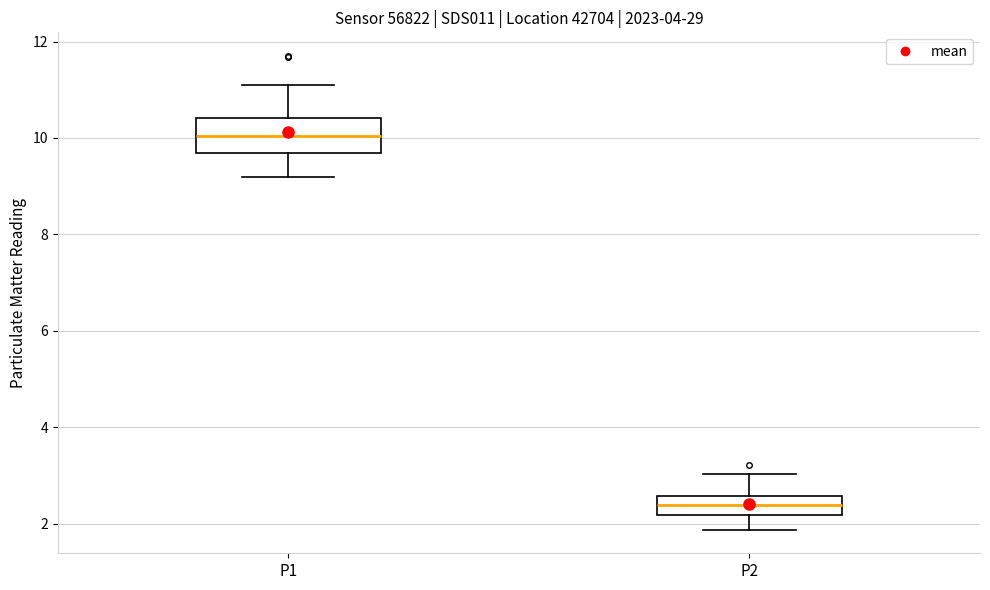

Reading left to right, read every box against the y-axis: the position of its median line, the range the box covers, and the ends of its whiskers. The values are not printed on the chart, so give them approximately, as read against the axis.

P1: median 10.0, box 9.6 to 10.4, whiskers 9.2 to 11.2
P2: median 2.4, box 2.2 to 2.6, whiskers 1.8 to 3.0